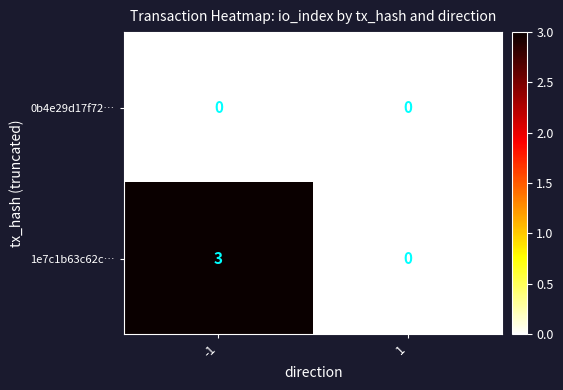

Which series has the largest range (max minus min)?

1e7c1b63c62c…